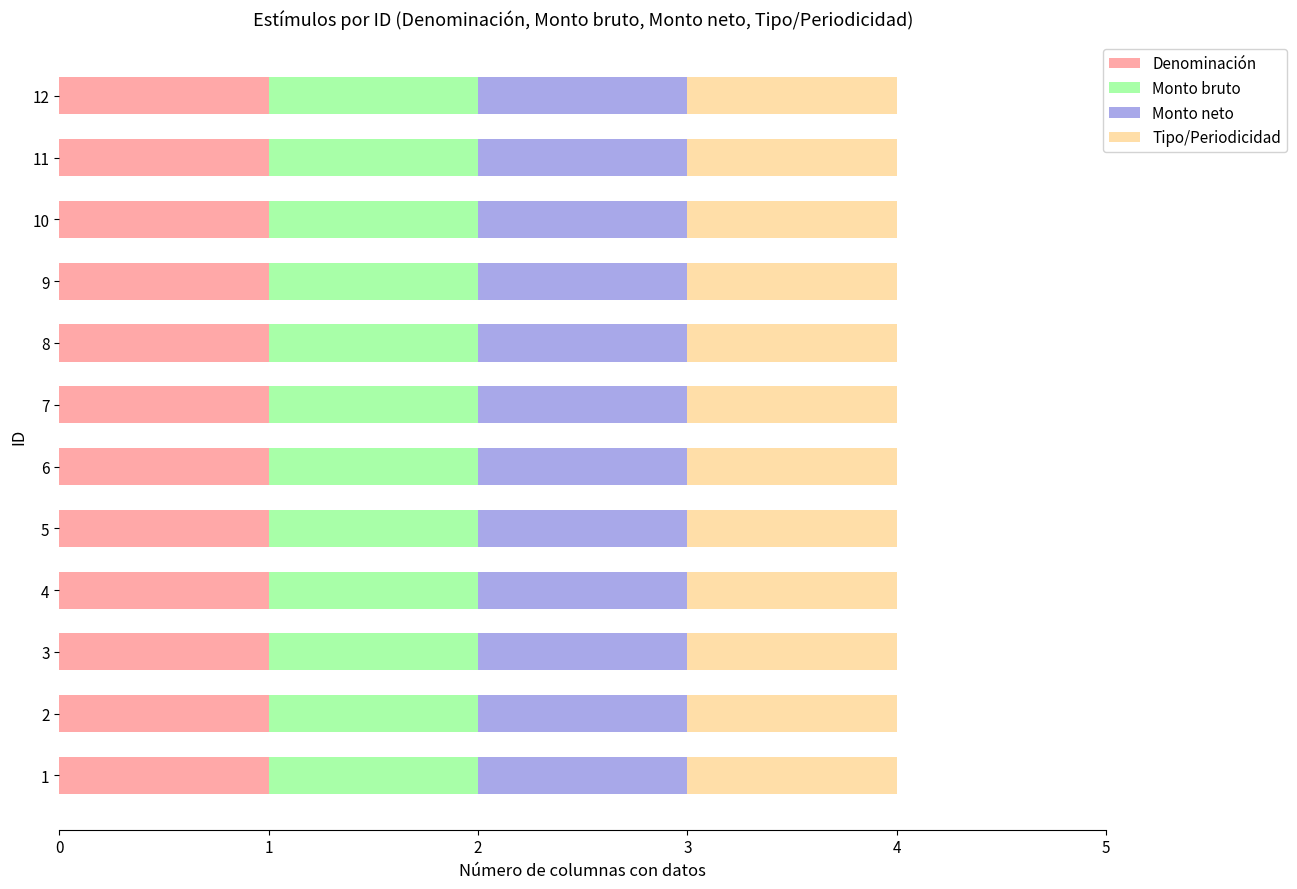

List the labels in order of value, smallest first.

1, 2, 3, 4, 5, 6, 7, 8, 9, 10, 11, 12